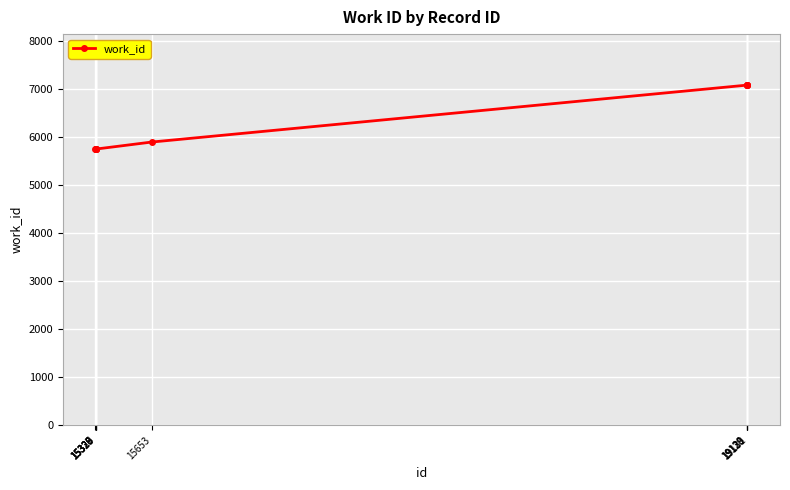

What is the change in value from 15328 to 19130?

+1330